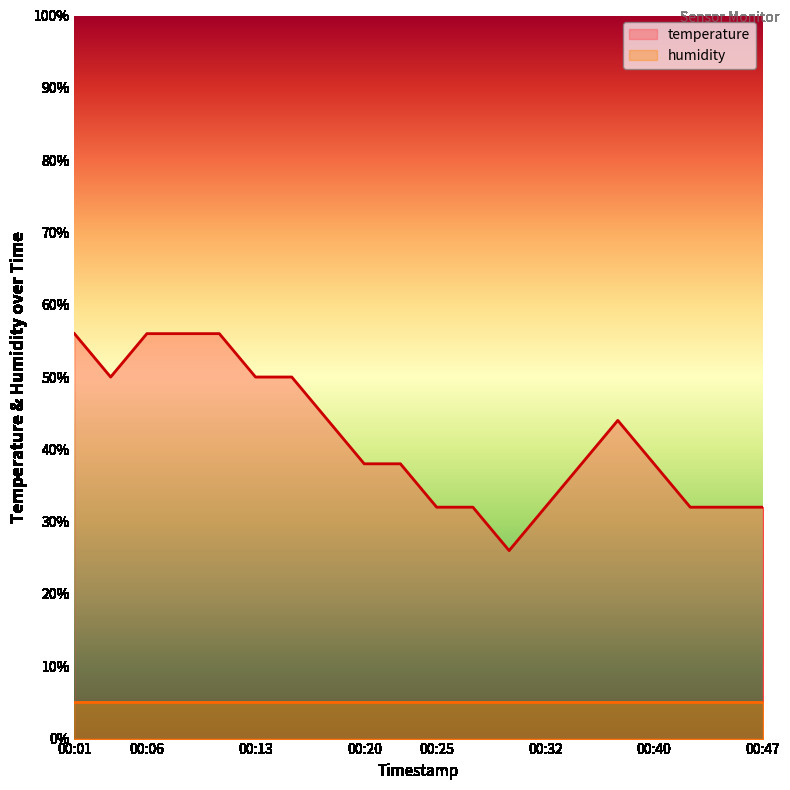

What is the value of the 14th point from the left?

32.0